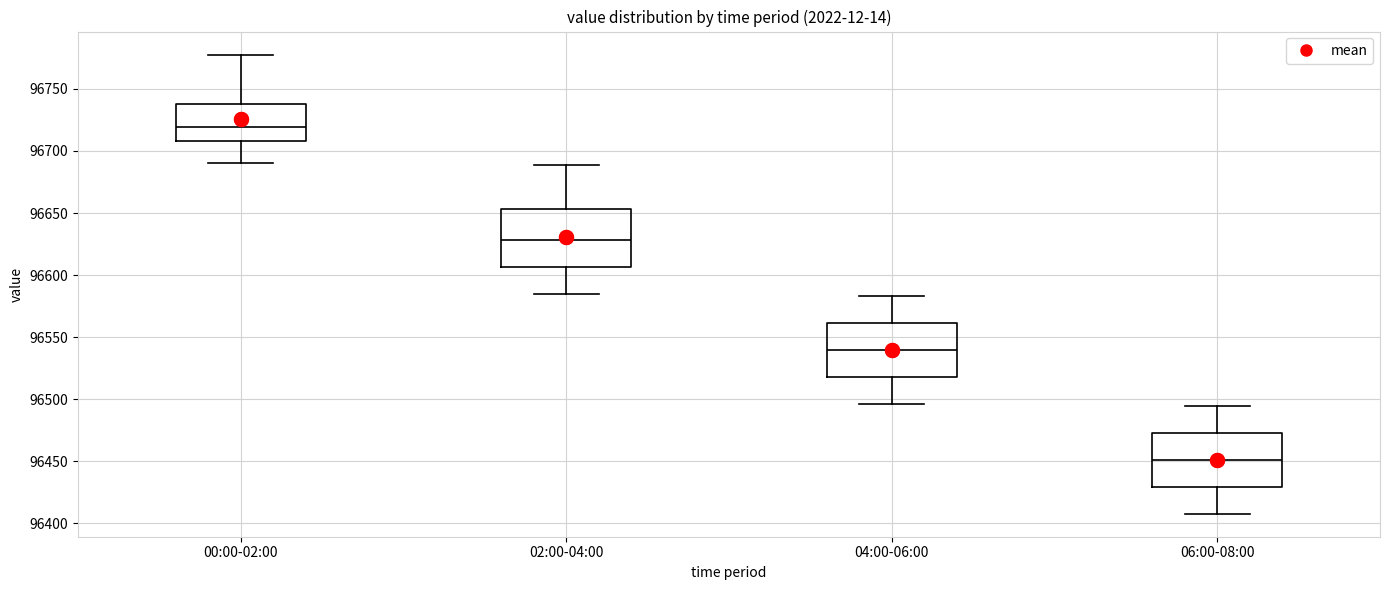

Where is the lower edge of the box for 06:00-08:00 on the y-axis? The values are not printed on the chart, so give them approximately, as read against the axis.

96430